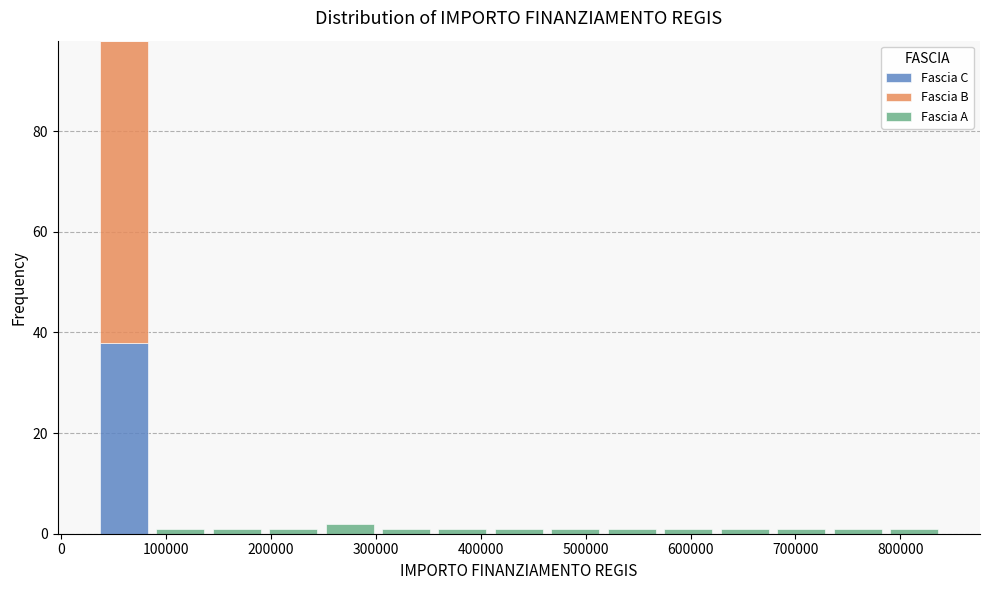

What is the total height of the stacked bar covering 250000 to 300000 on the x-axis? Neither the bar edges nor the heights are printed on the chart, so give them approximately, as read against the axes.

2